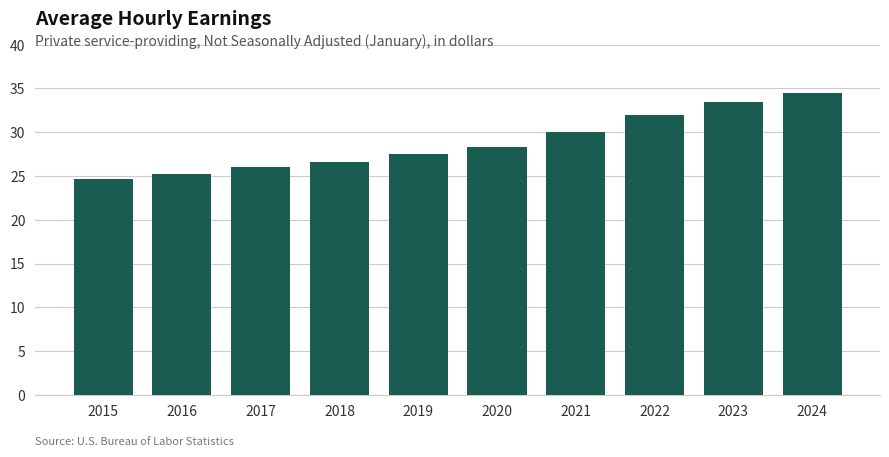

Rank the categories by value from lowest to highest.

2015, 2016, 2017, 2018, 2019, 2020, 2021, 2022, 2023, 2024